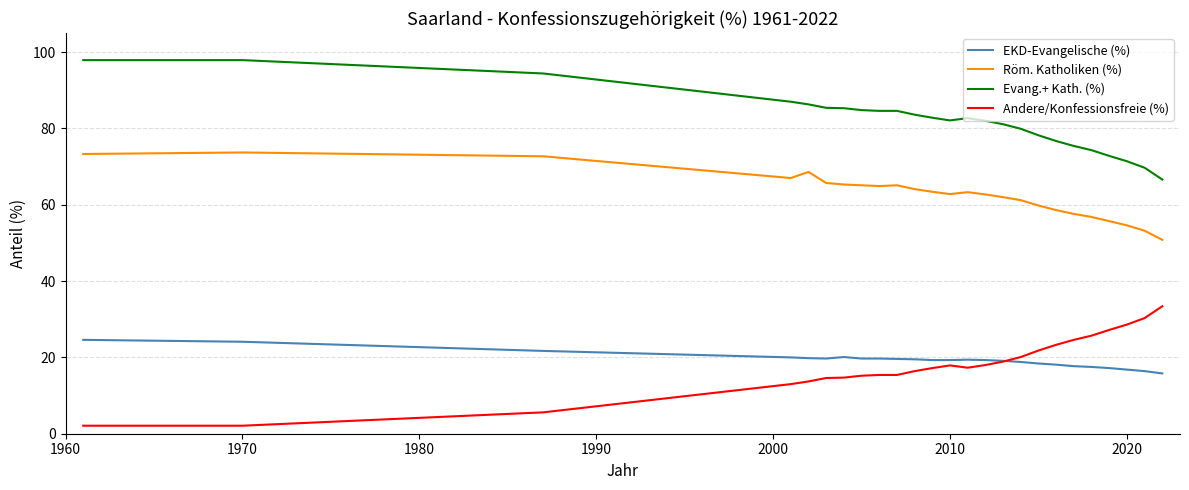

What is the highest value of the EKD-Evangelische (%) series?

24.6